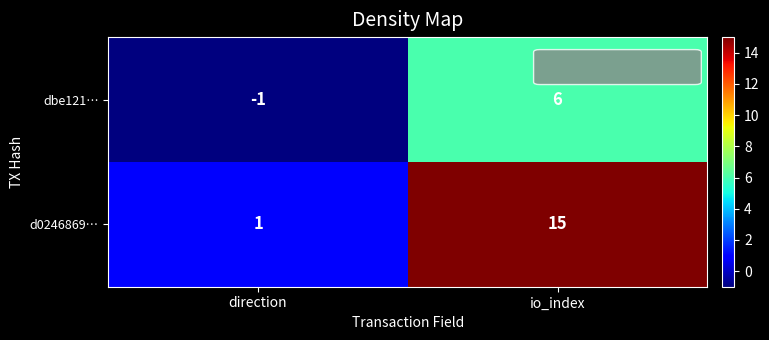

What is the difference between the highest and lowest values at direction?

2